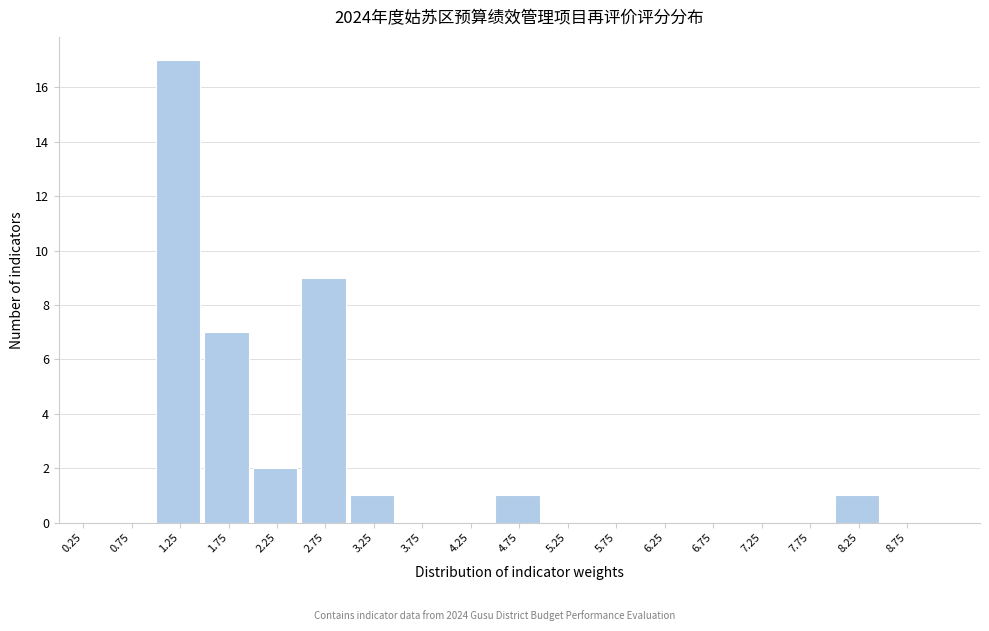

Reading left to right, transcribe this chart: for each bar, give the range it covers on the x-axis and its height. The values are not printed on the chart, so give them approximately, as read against the axis.

0.0 to 0.5: 0
0.5 to 1.0: 0
1.0 to 1.5: 17
1.5 to 2.0: 7
2.0 to 2.5: 2
2.5 to 3.0: 9
3.0 to 3.5: 1
3.5 to 4.0: 0
4.0 to 4.5: 0
4.5 to 5.0: 1
5.0 to 5.5: 0
5.5 to 6.0: 0
6.0 to 6.5: 0
6.5 to 7.0: 0
7.0 to 7.5: 0
7.5 to 8.0: 0
8.0 to 8.5: 1
8.5 to 9.0: 0